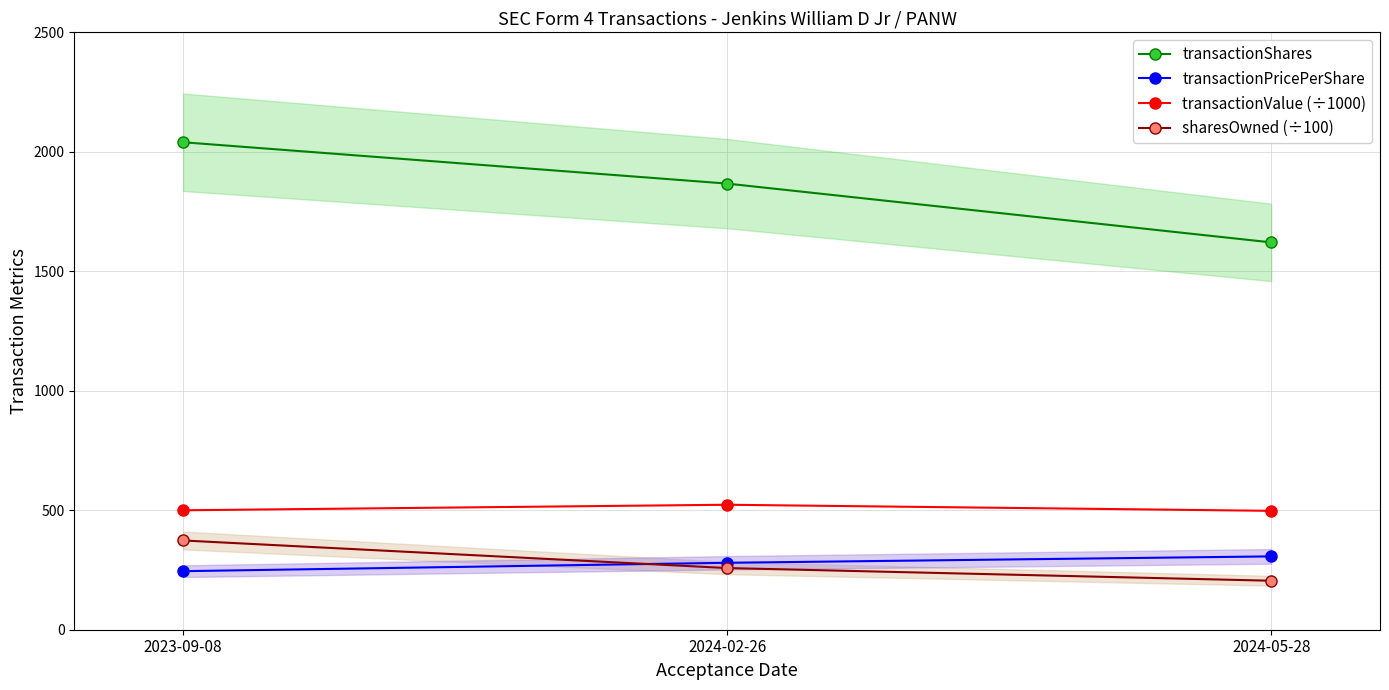

Count the number of categories in the chart.

3